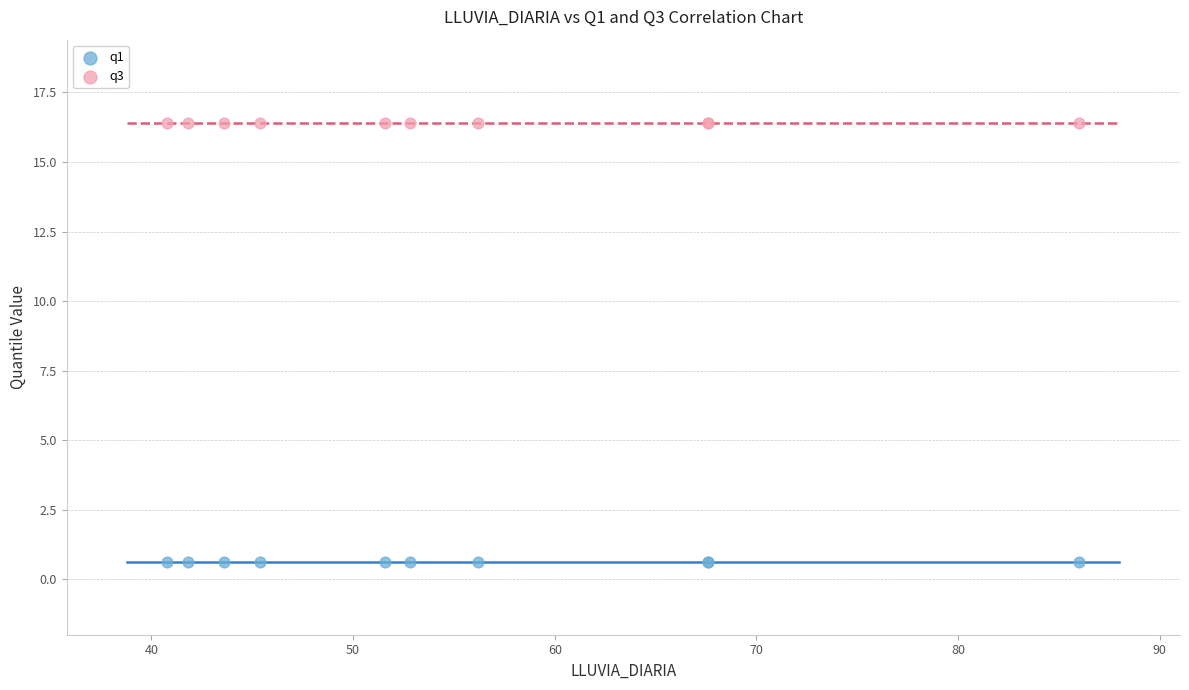

Which series contains the highest Y value?

q3